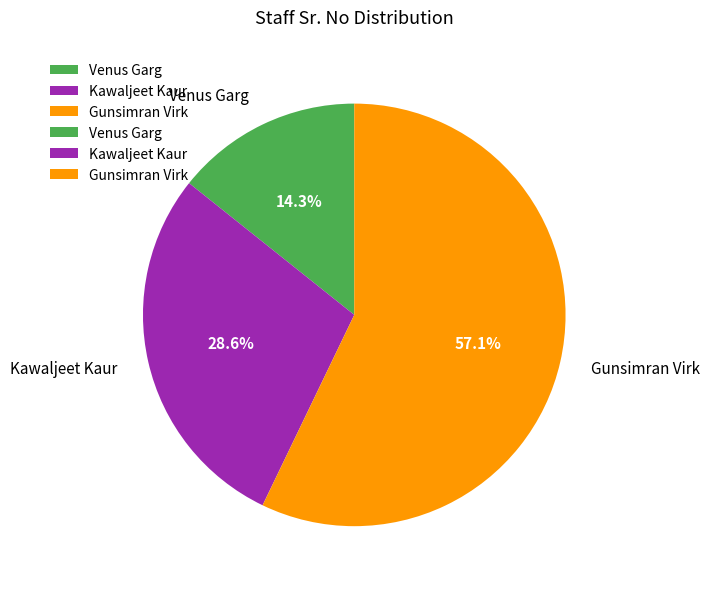

Does Gunsimran Virk represent more than half of the total?

Yes